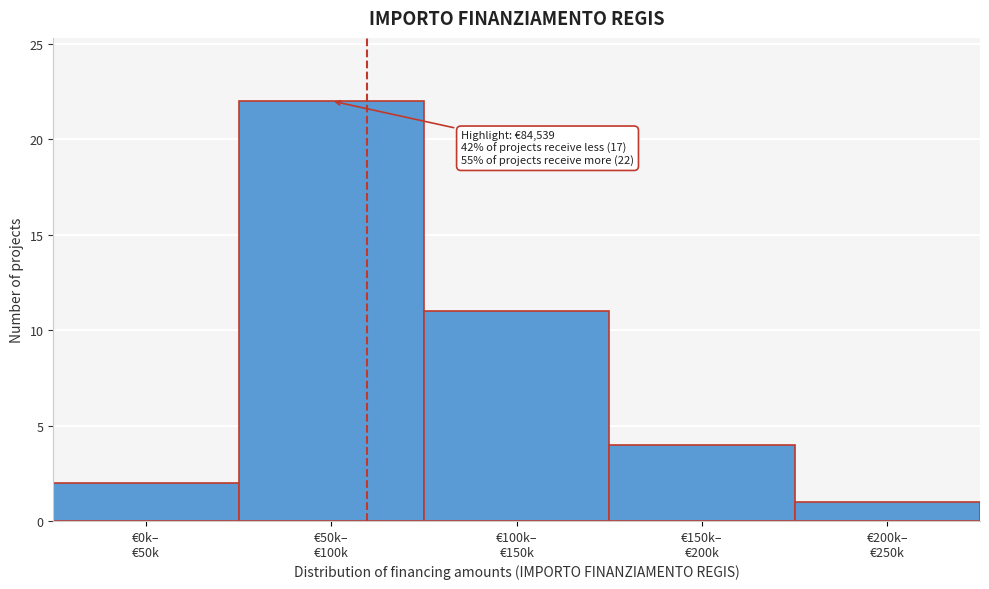

Reading left to right, extract all data points from this chart.

2	22	11	4	1